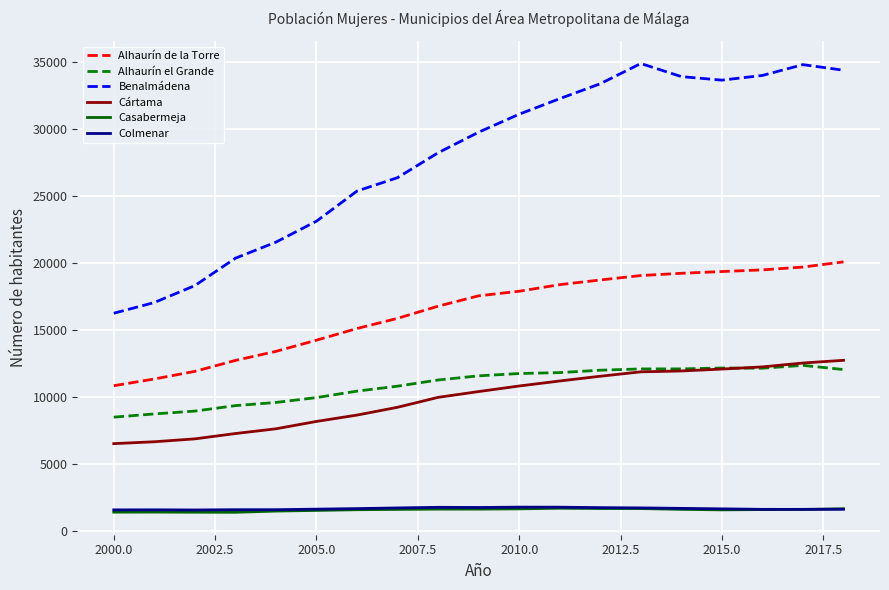

How many values in the Alhaurín el Grande series are below 11589?

9